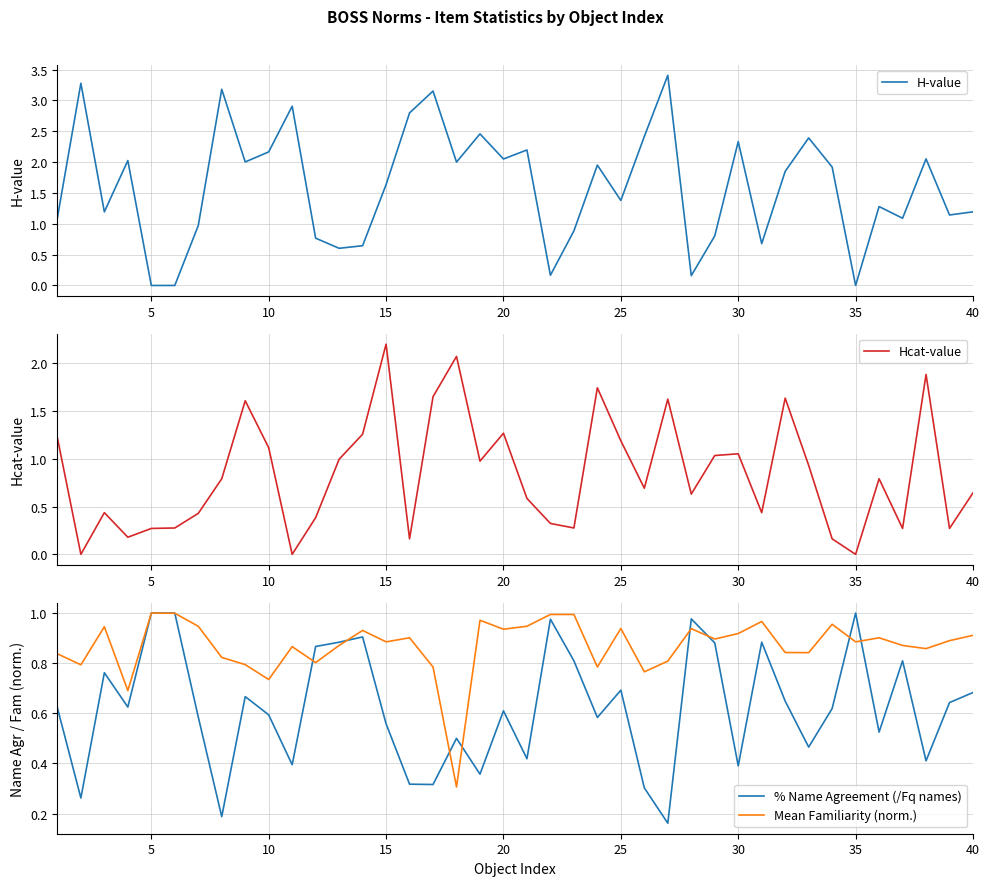

The value of H-value at 15 is 2.8. True or false?

False